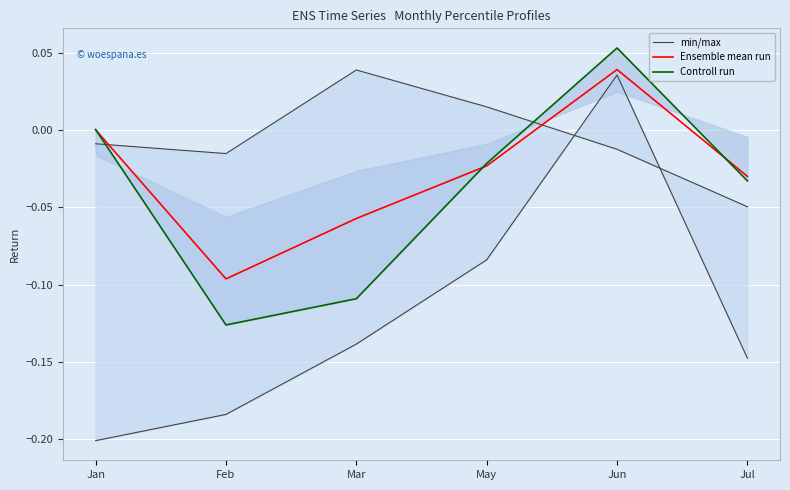

True or false: Ensemble mean run has a value of -0.0 at Mar.

False